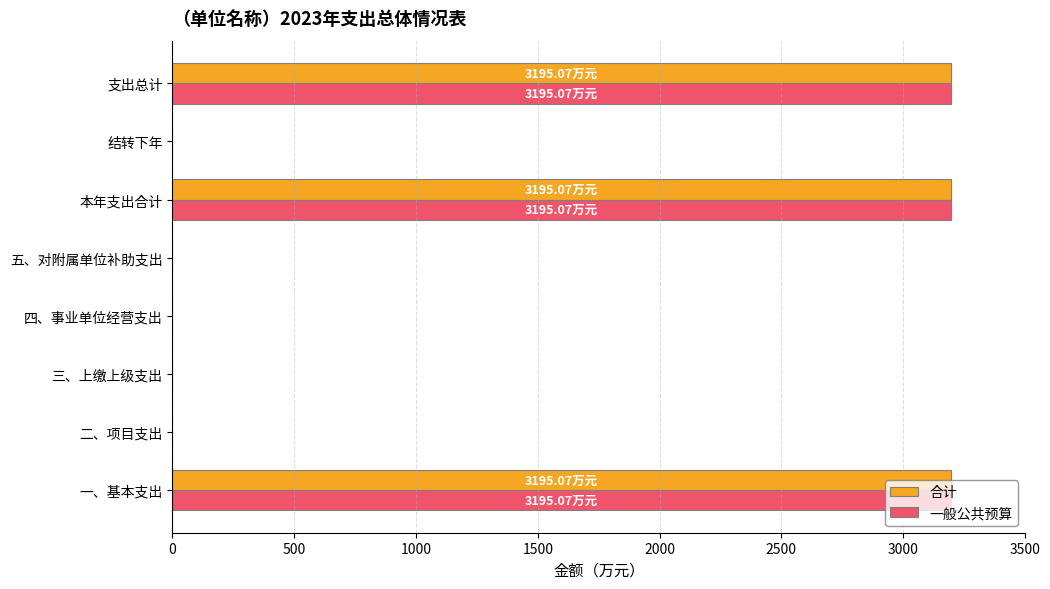

What is the average value of the 一般公共预算 series?

1198.2